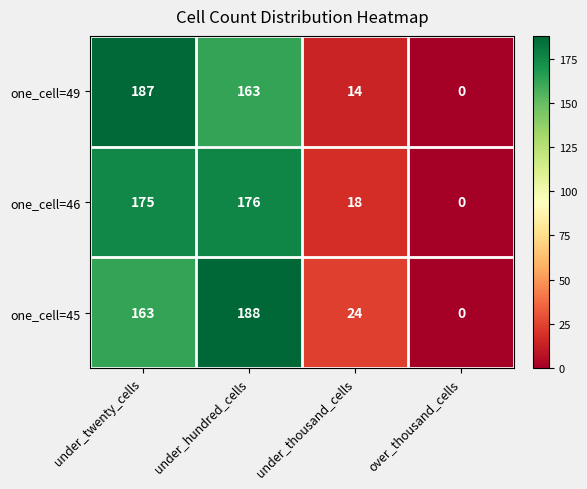

The value of one_cell=46 at under_hundred_cells is 176. True or false?

True